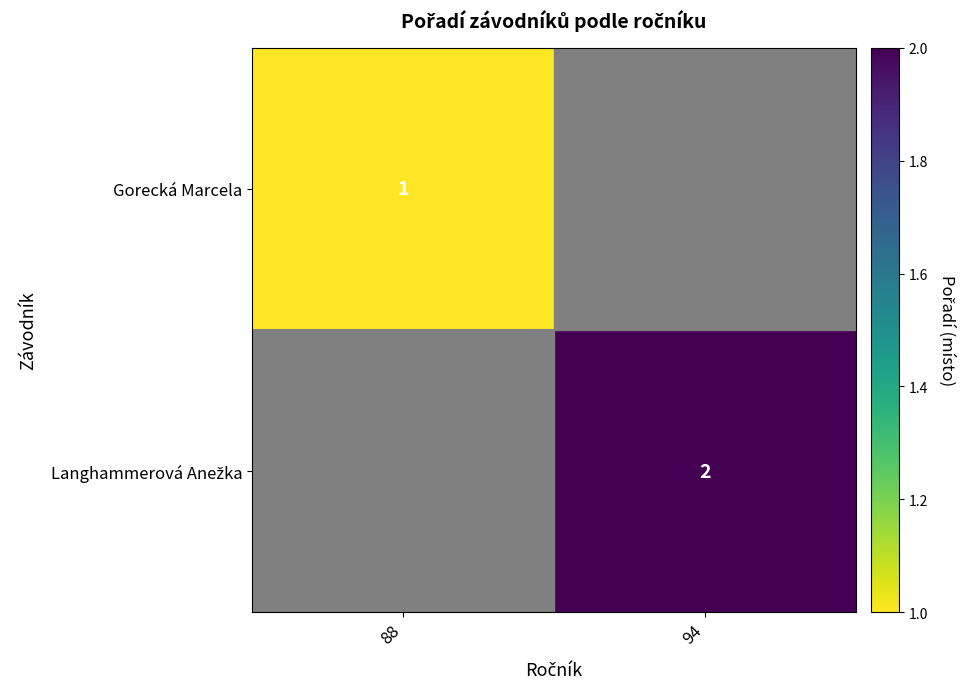

Count the number of categories in the chart.

2